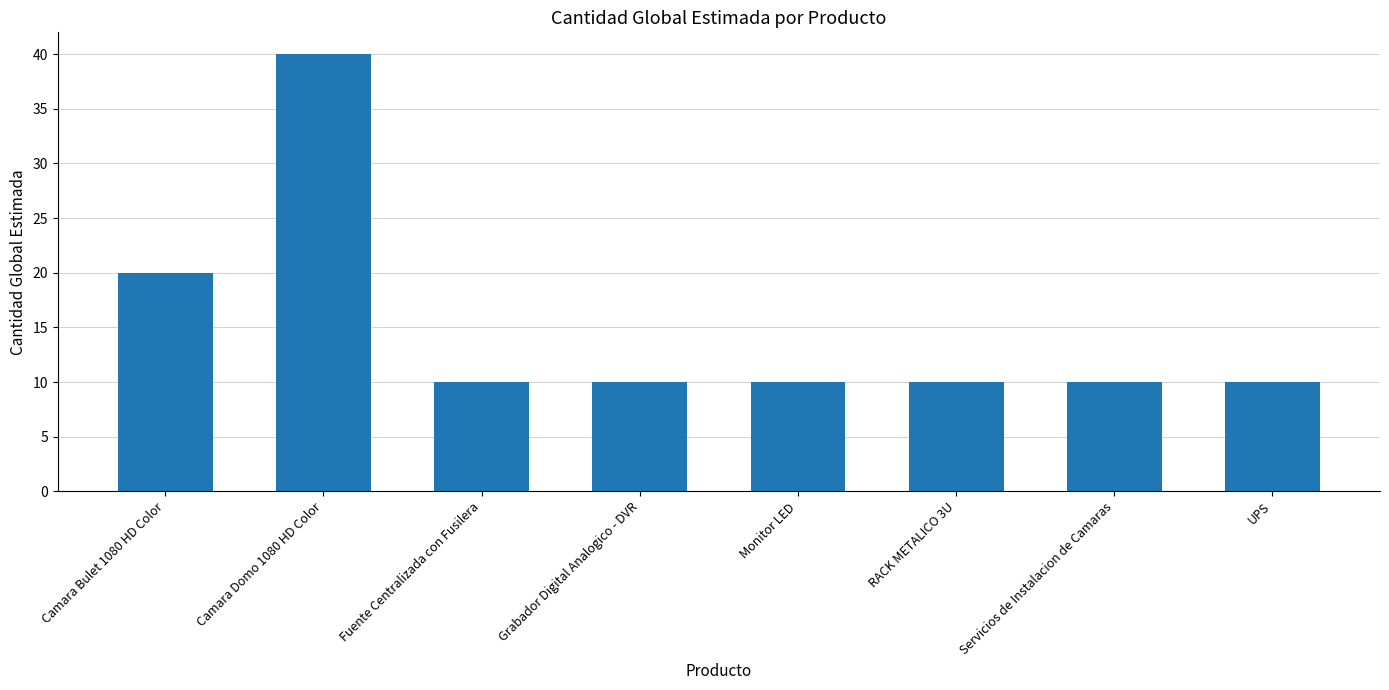

The value at Camara Domo 1080 HD Color is 53. True or false?

False